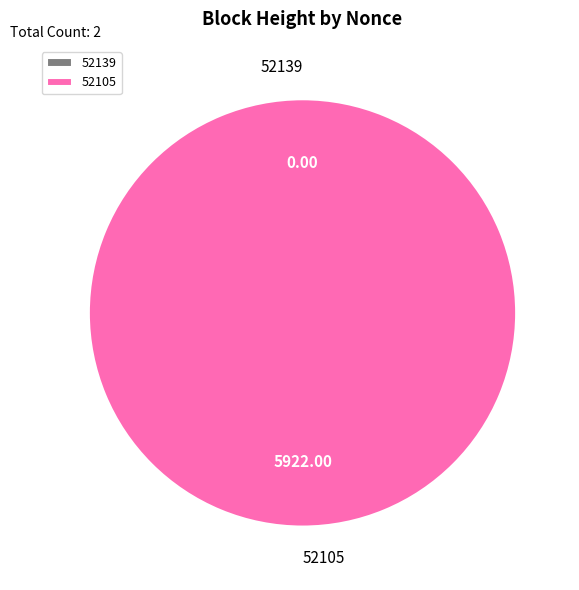

How many slices are in this pie chart?

2